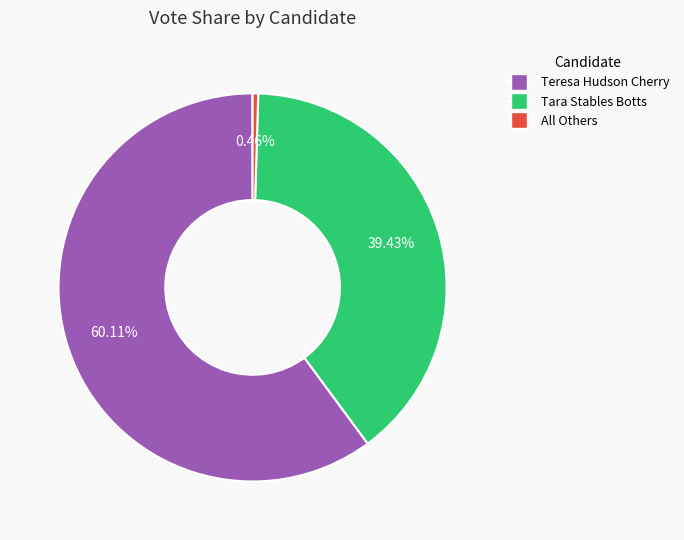

What is the majority slice?

Teresa Hudson Cherry